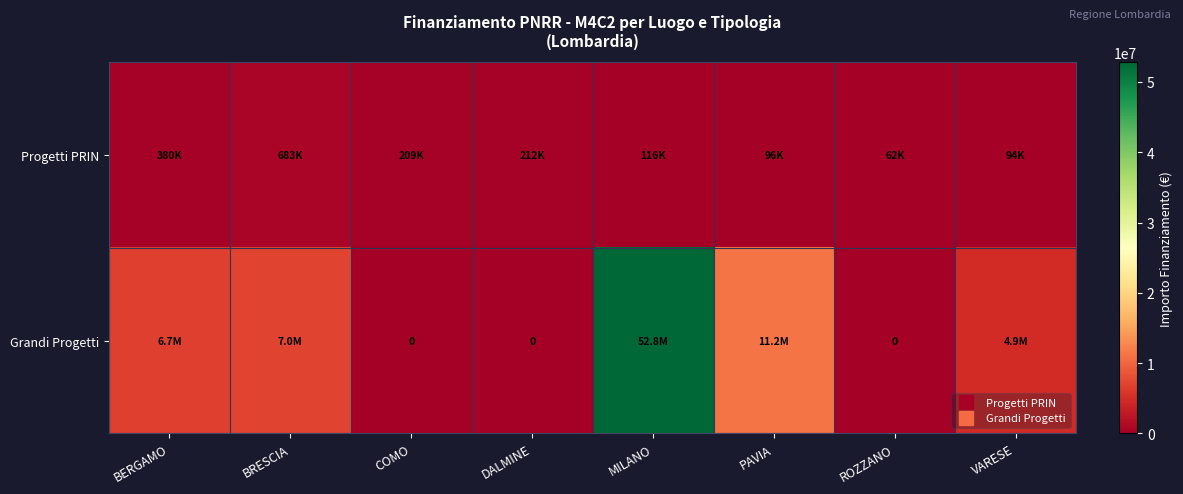

What is the difference between the maximum and minimum values in the Grandi Progetti series?

52776945.0